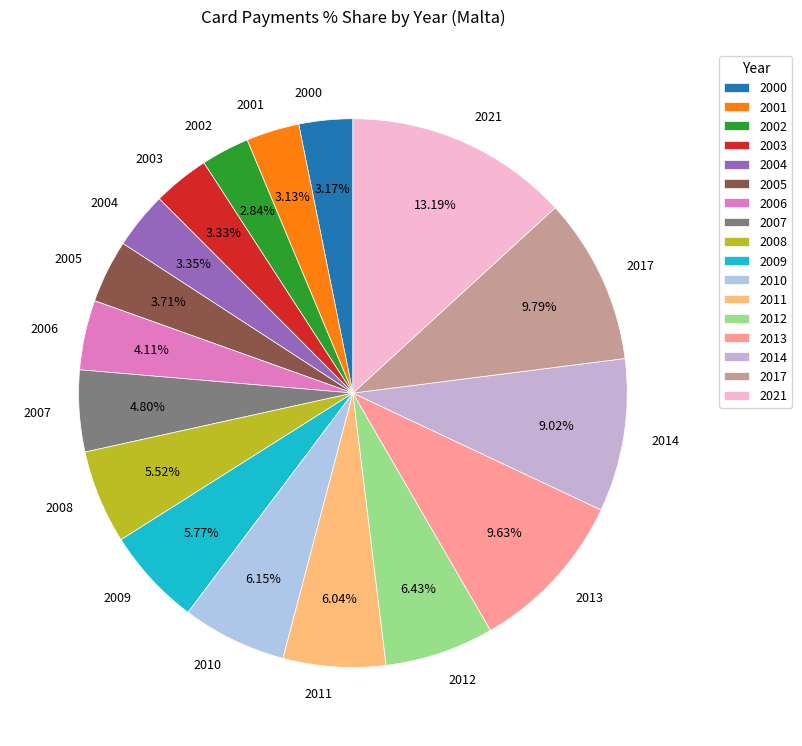

Do 2021 and 2012 together represent more than half of the pie?

No